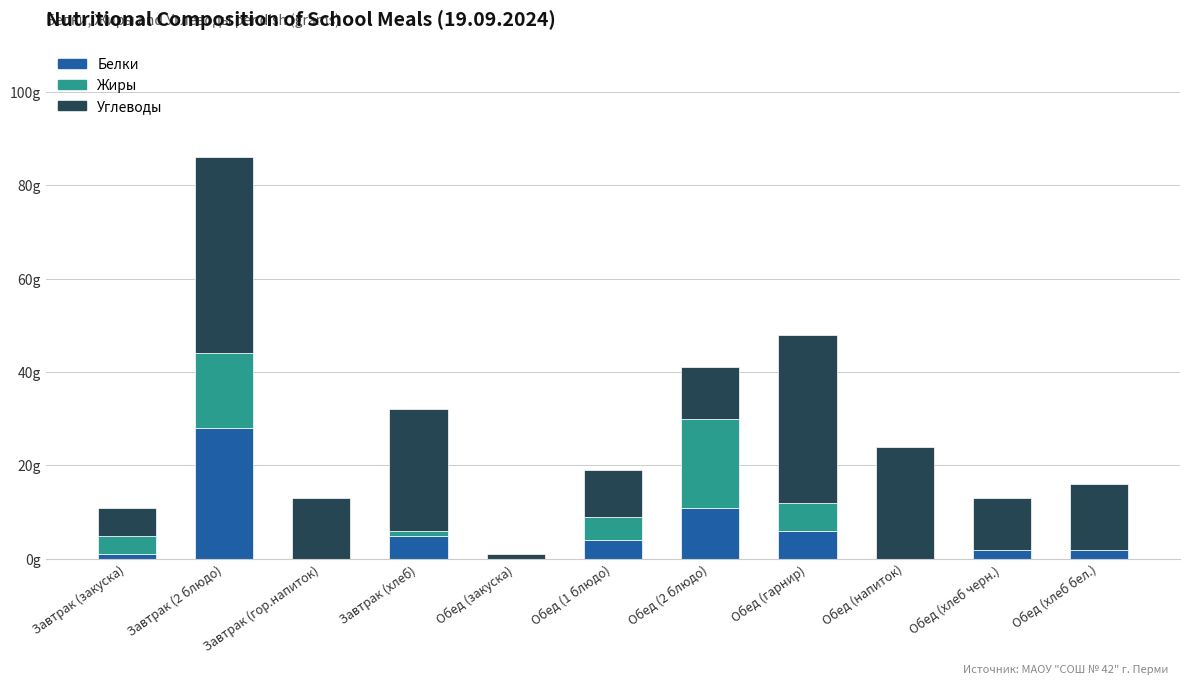

What is the average value of the Жиры series?

5